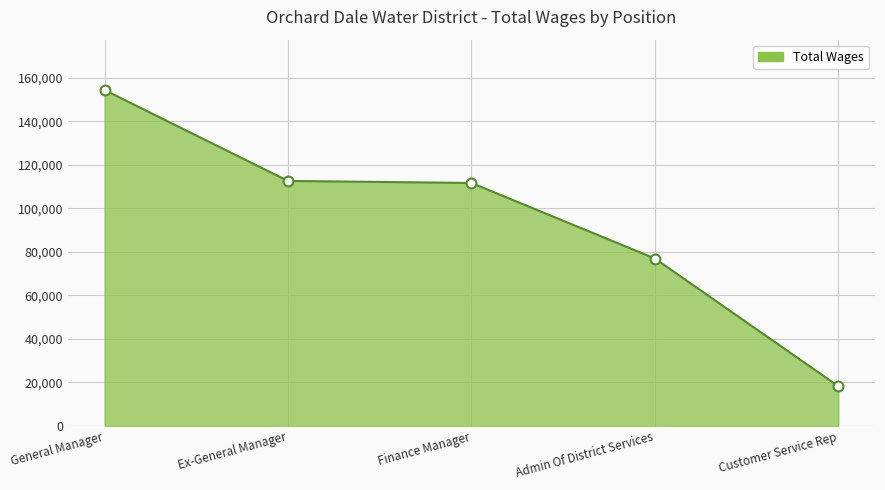

What is the change in value from Ex-General Manager to Admin Of District Services?

-35645